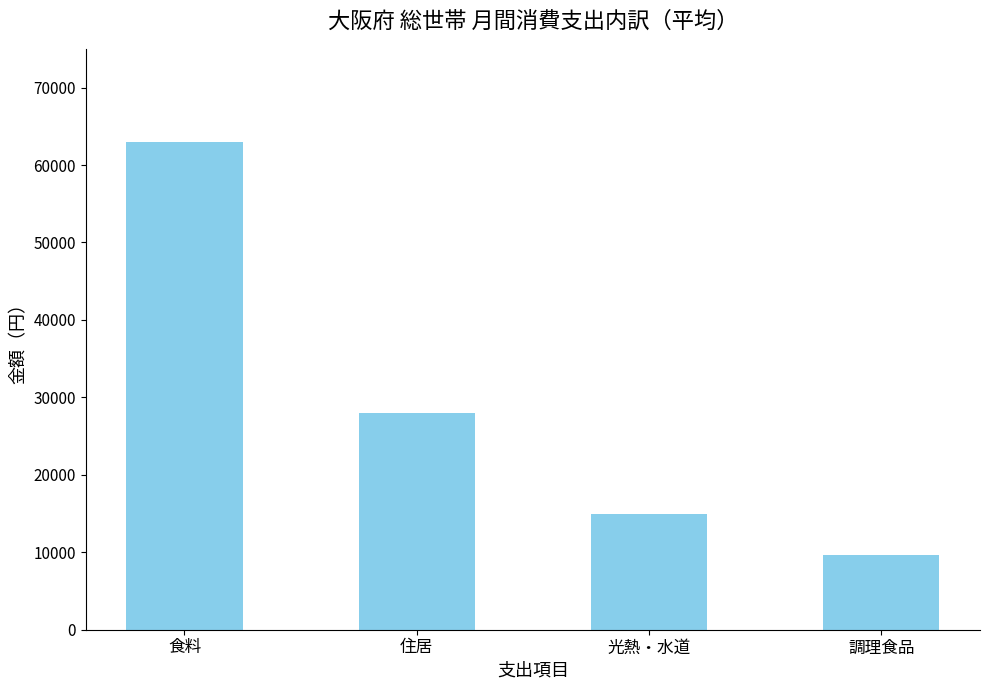

List the labels in order of value, smallest first.

調理食品, 光熱・水道, 住居, 食料